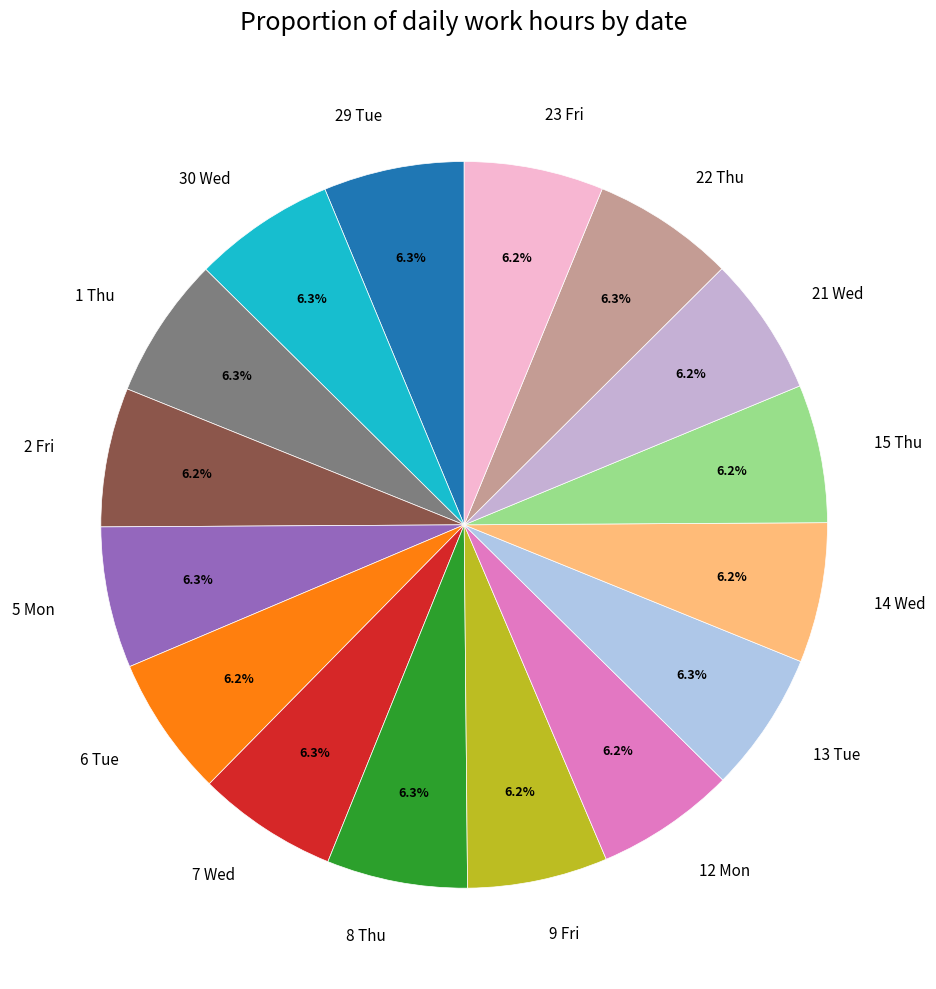

What percentage do 1 Thu and 29 Tue together represent?

12.6%